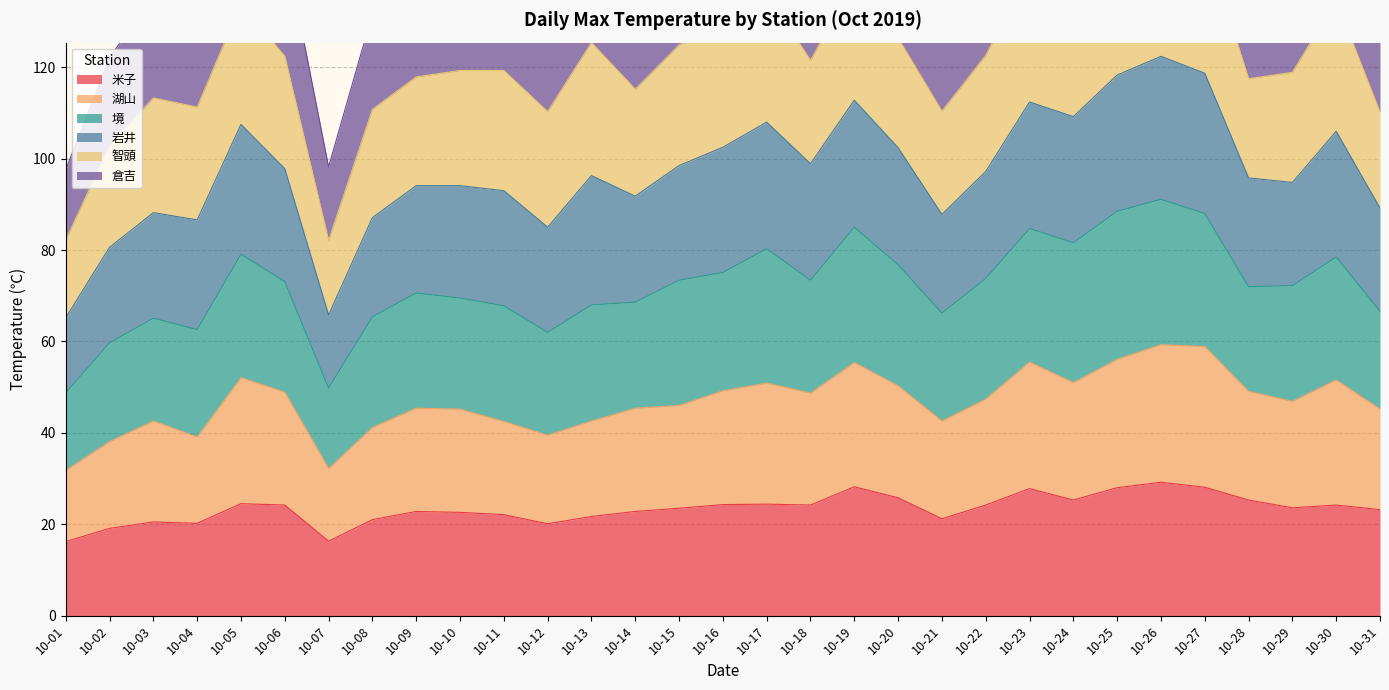

True or false: 米子 has a value of 45.5 at 10-19.

False